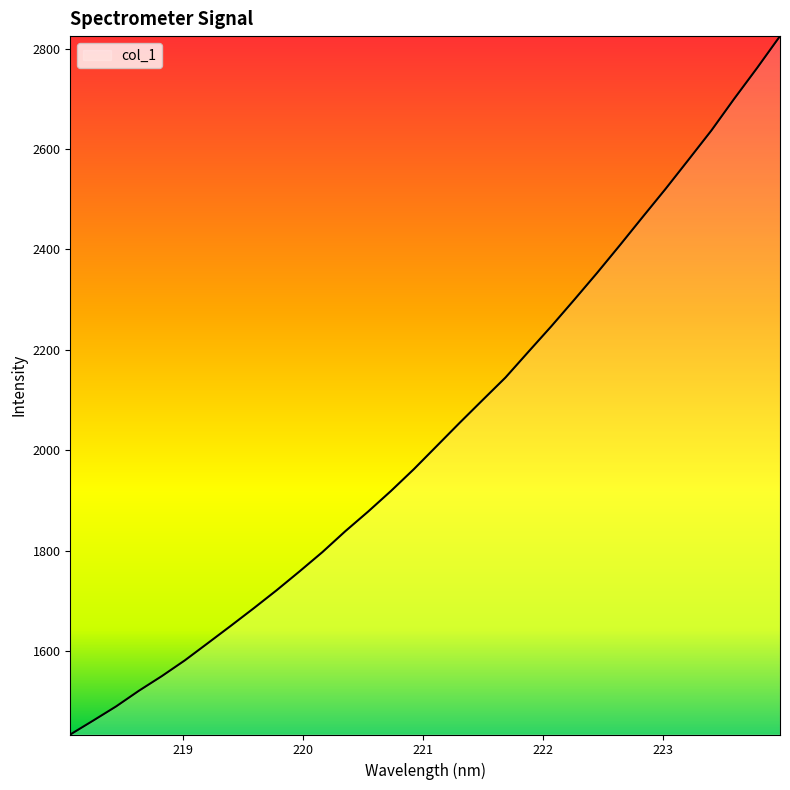

What is the minimum value shown in the chart?

1434.5